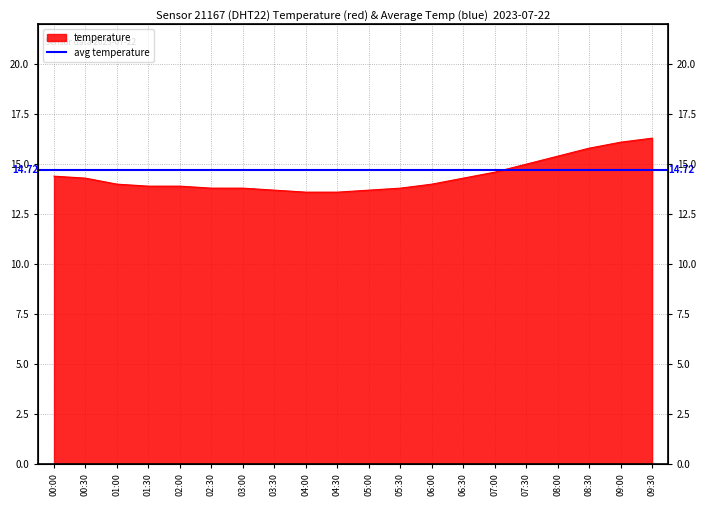

What is the difference between the second highest and minimum values?

2.5